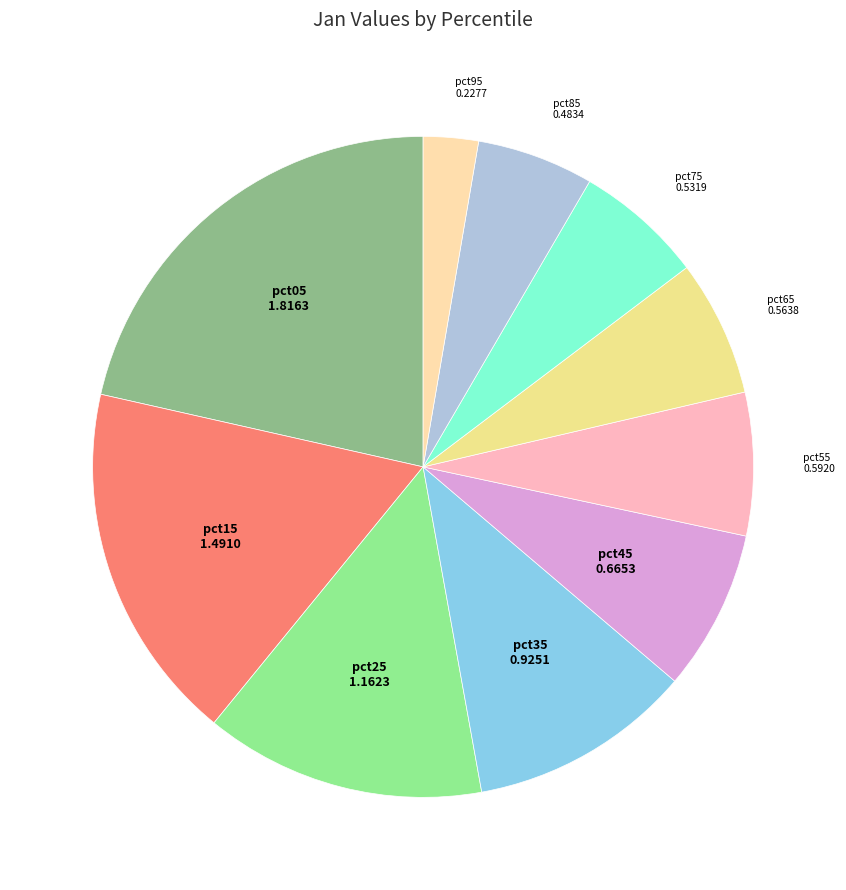

What is the smallest slice in the pie chart?

pct95